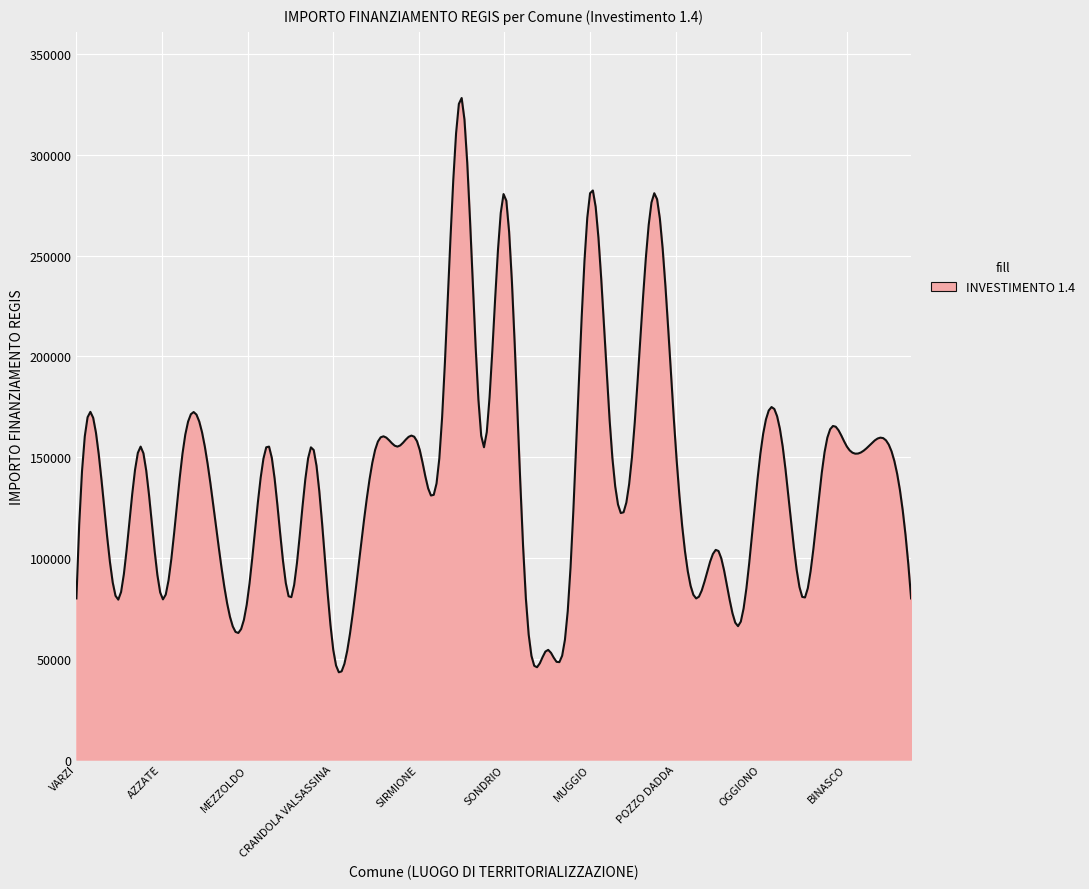

Does the chart have visible grid lines?

Yes